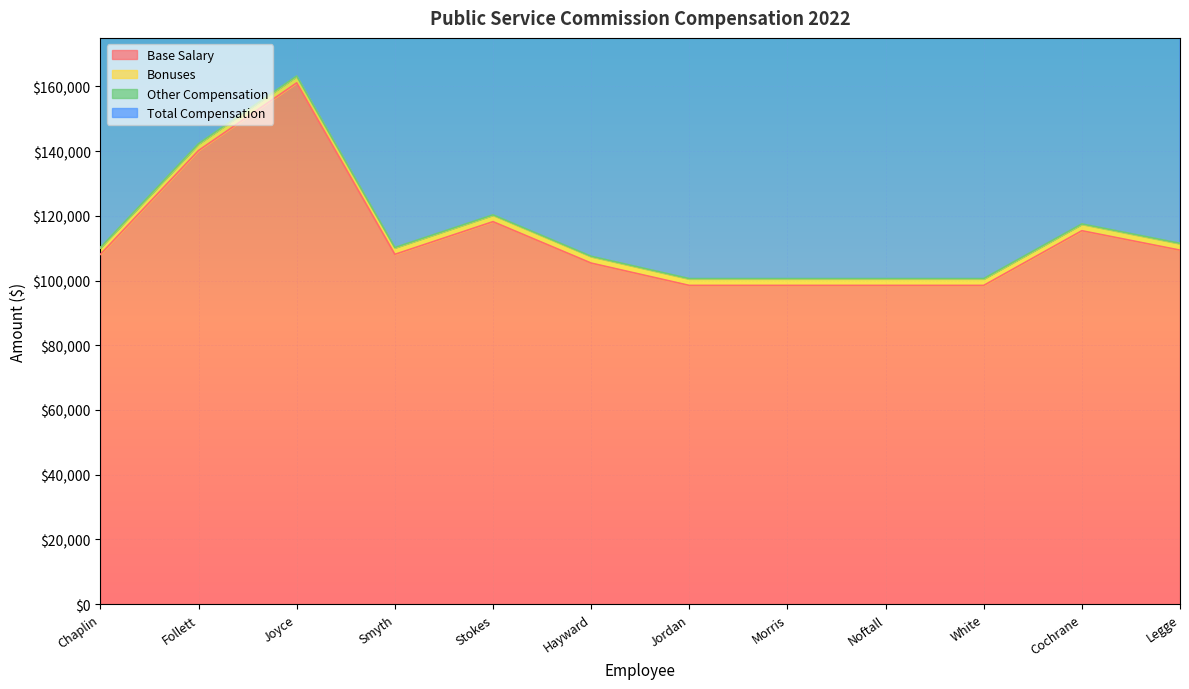

The value of Base Salary at Legge is 160627. True or false?

False